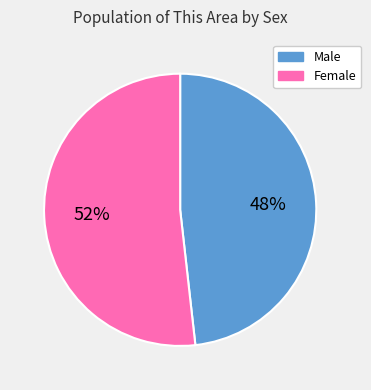

The Male slice represents 48% of the pie. True or false?

True